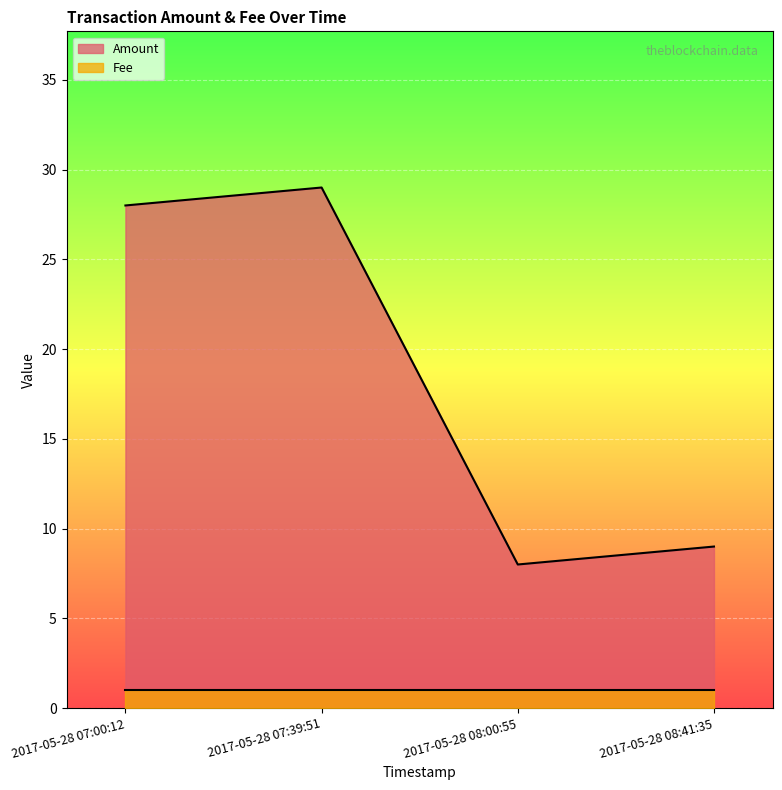

Reading left to right, list all the values displayed in this chart.

28	29	8	9